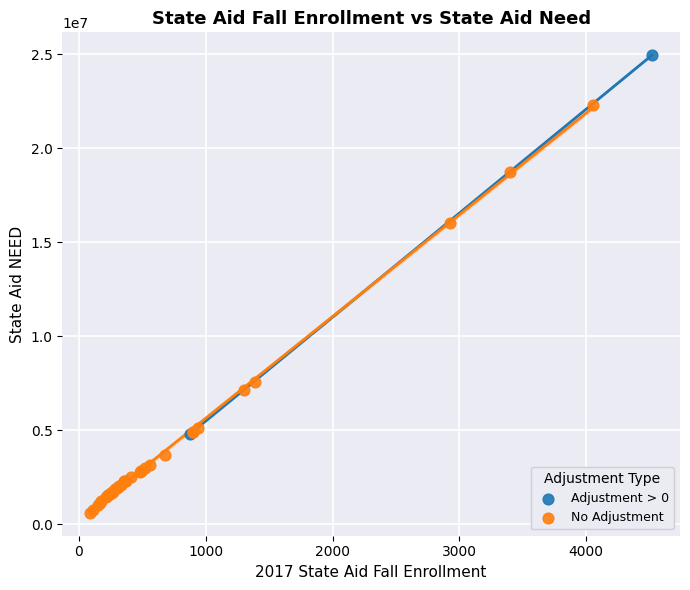

Which series has the largest Y range (max minus min)?

No Adjustment